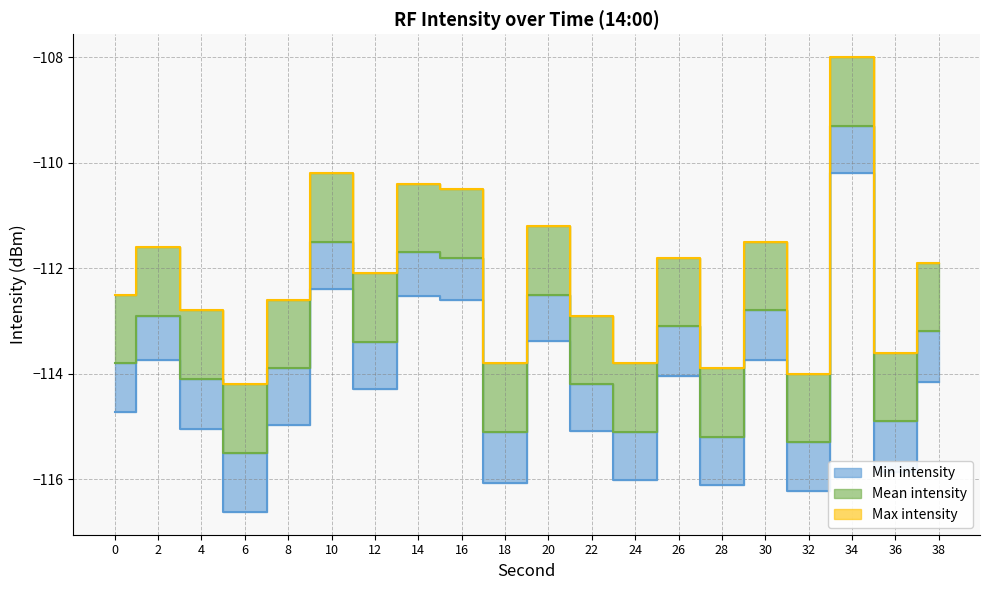

True or false: Mean intensity and Max intensity cross at least once.

False